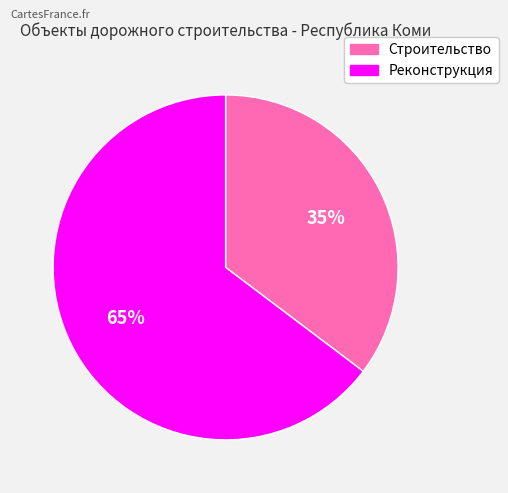

Do Строительство and Реконструкция together represent more than half of the pie?

Yes